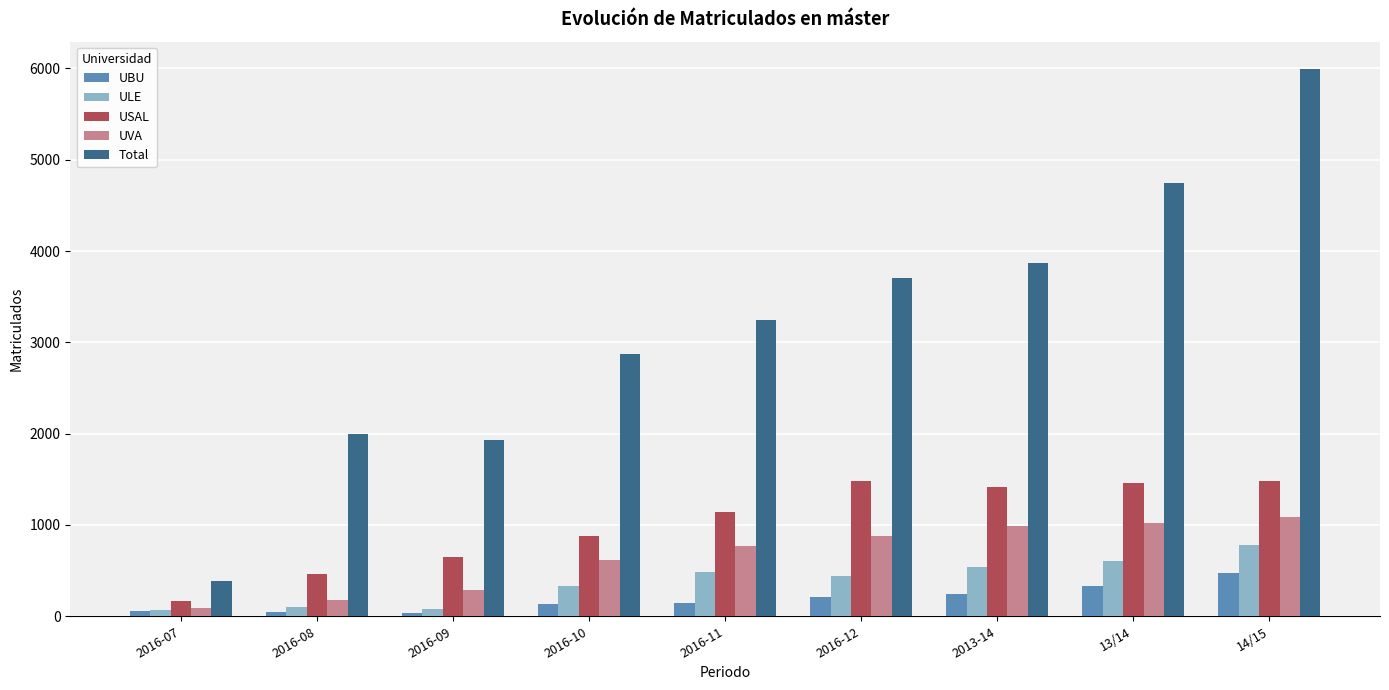

How many bars are there in total?

45